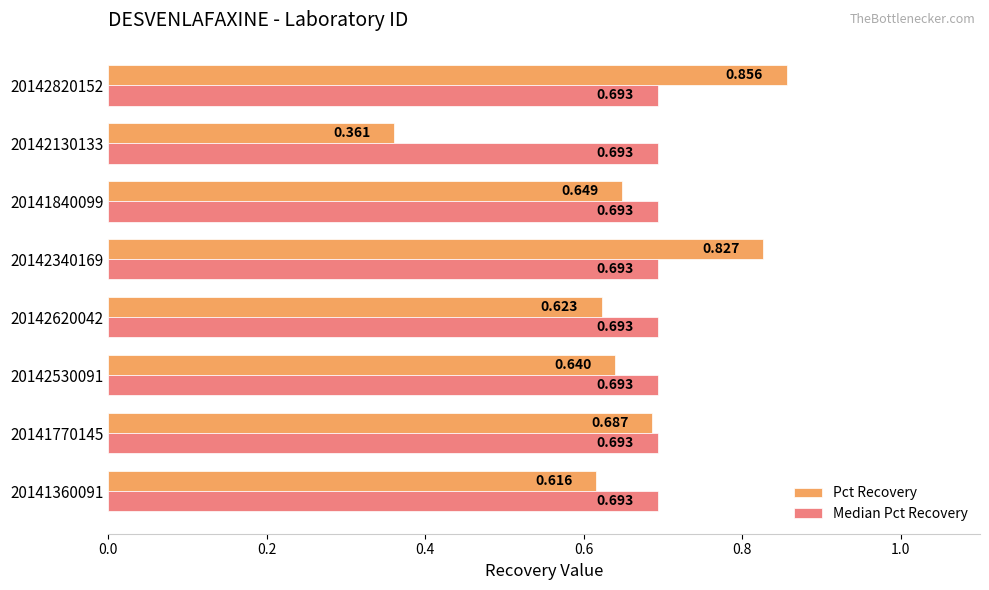

Rank the categories by Pct Recovery value from lowest to highest.

20142130133, 20141360091, 20142620042, 20142530091, 20141840099, 20141770145, 20142340169, 20142820152